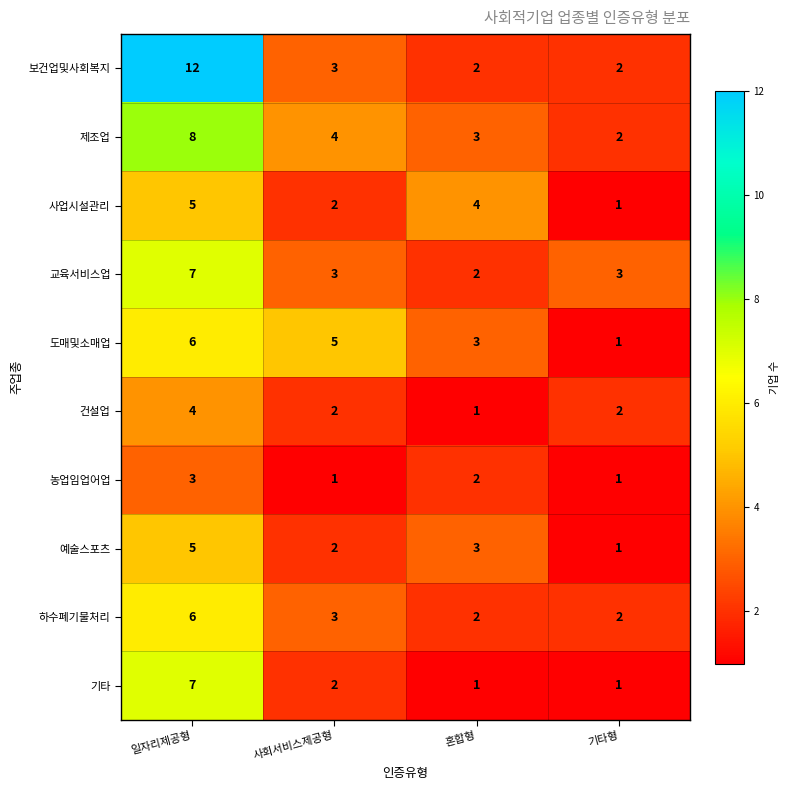

What is the difference between the highest and lowest values at 혼합형?

3